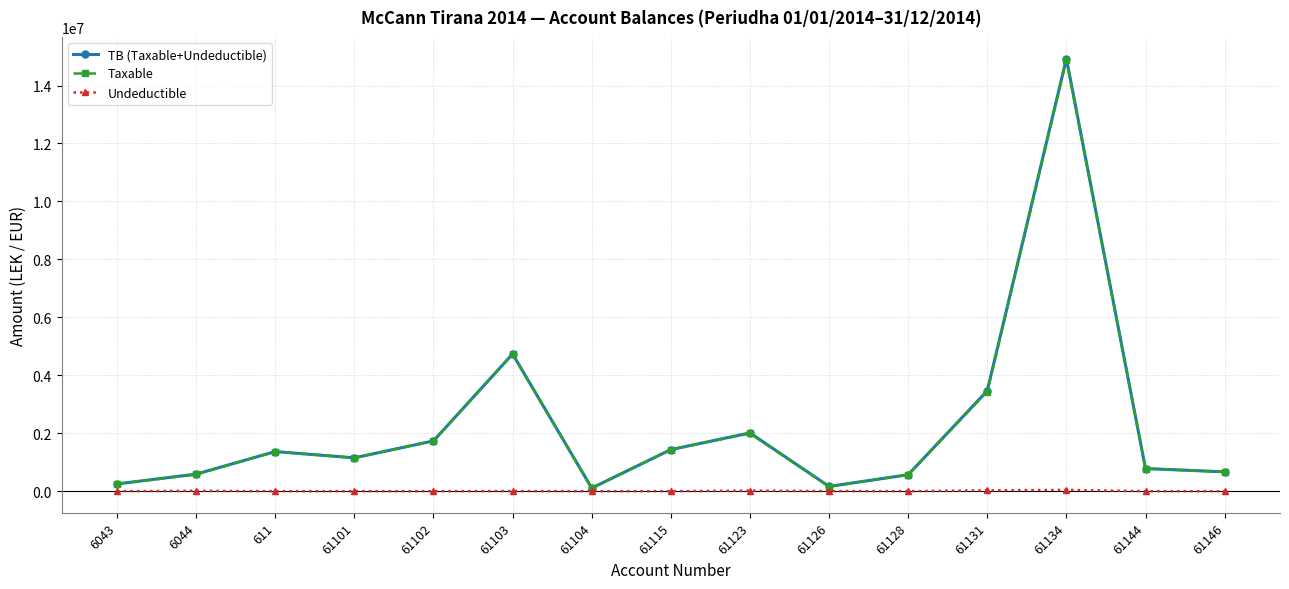

True or false: Undeductible has more than 1 interior local peaks.

True